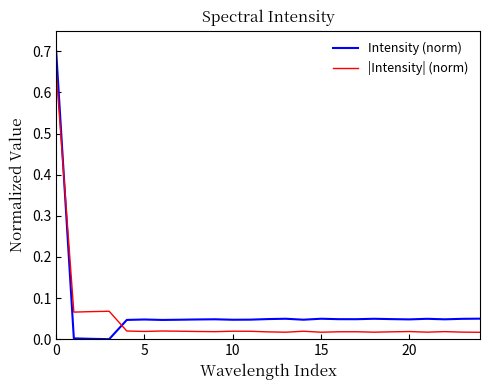

Rank the series by their maximum value, from highest to lowest.

Intensity (norm), |Intensity| (norm)